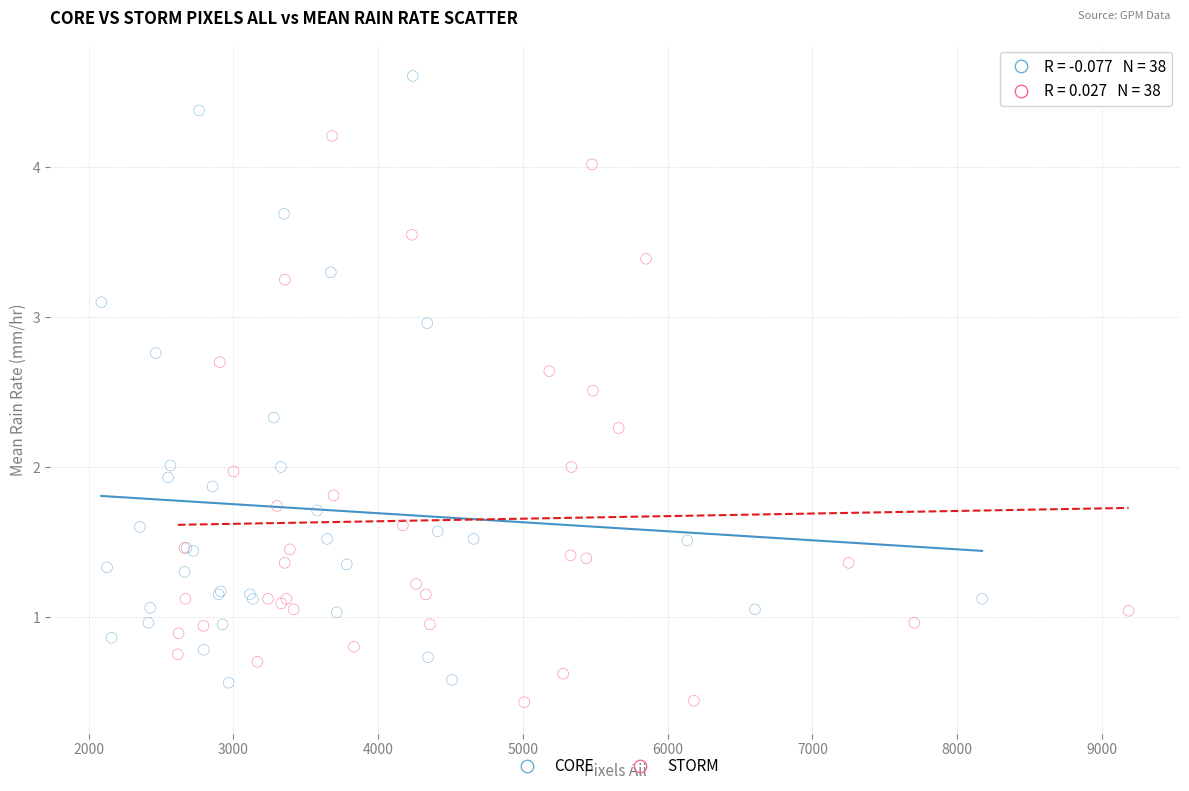

Which series reaches the maximum Y coordinate?

CORE